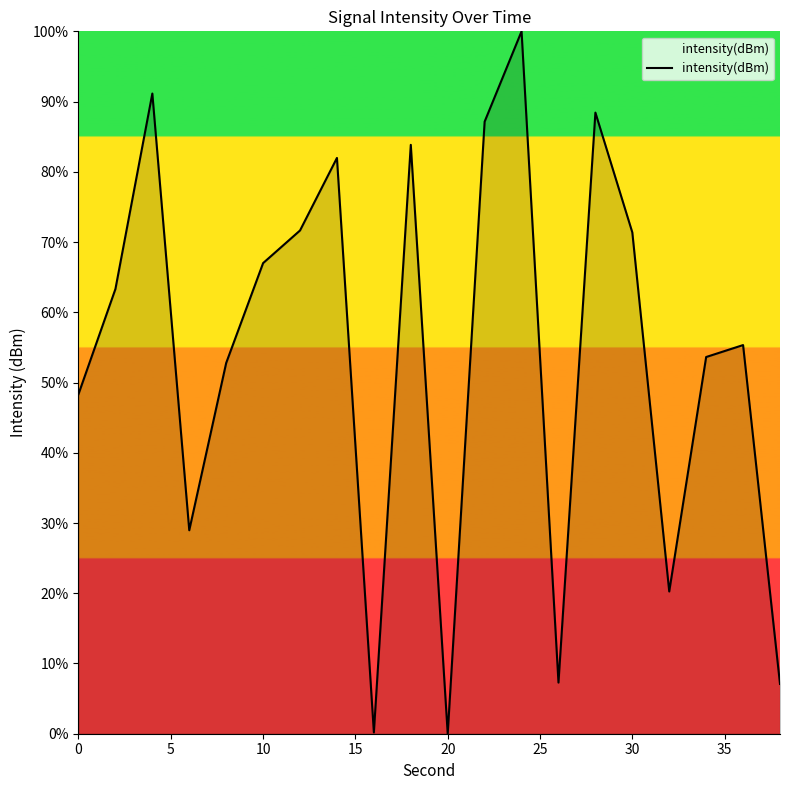

What is the maximum value shown in the chart?

100.0